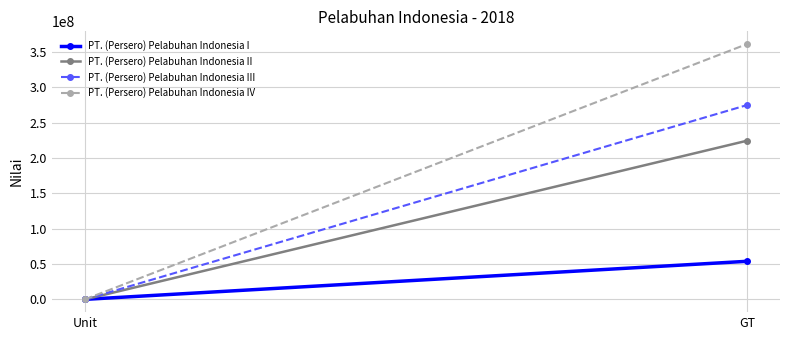

What position from the right is Unit?

2